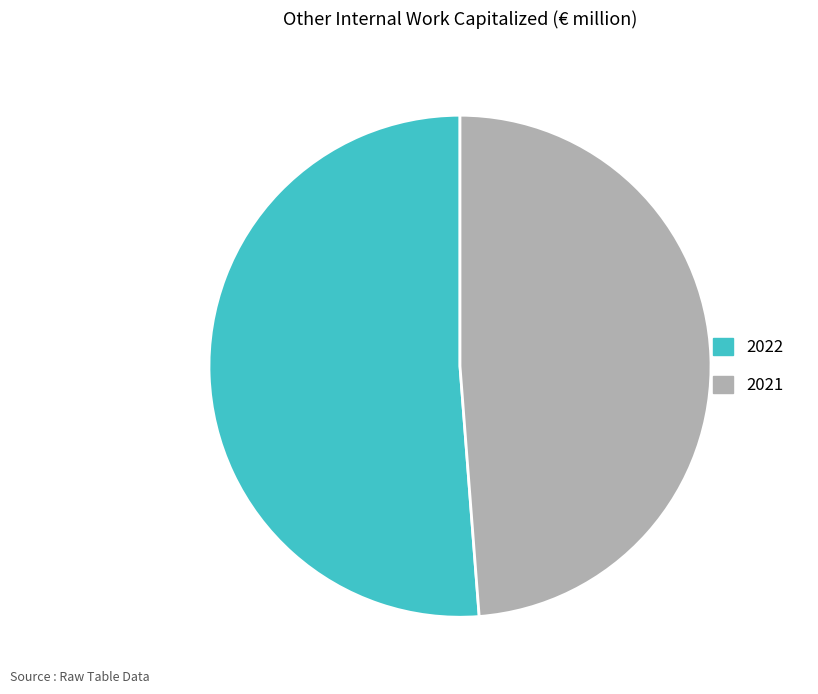

Which category accounts for the majority?

2022